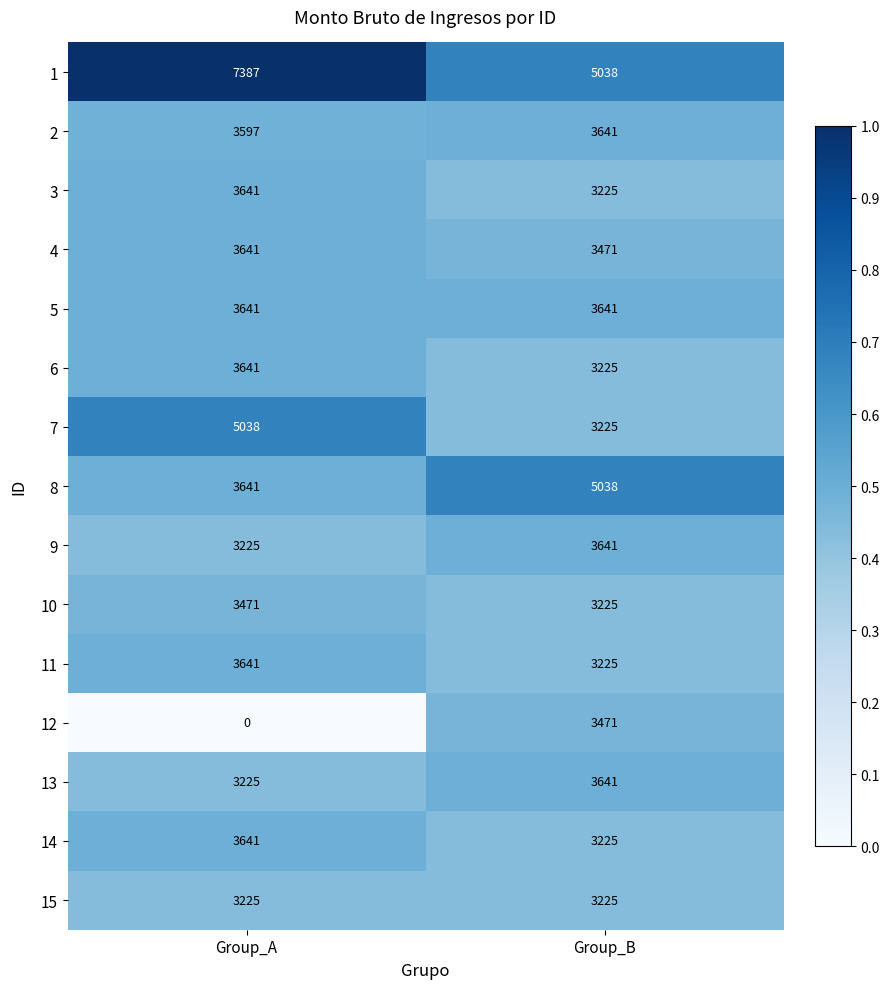

Between Group_A and Group_B, which series saw the biggest shift?

12